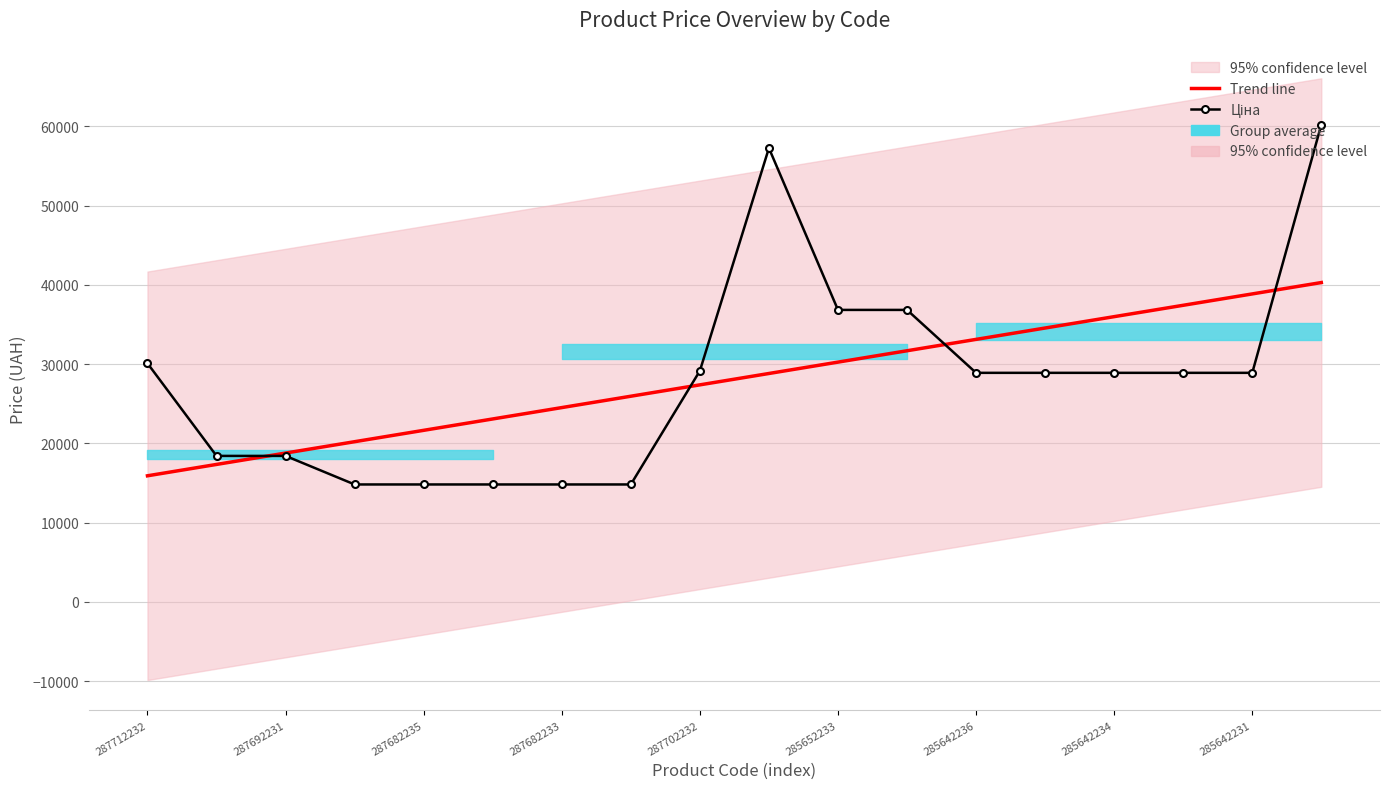

What is the smallest value displayed?

14817.6